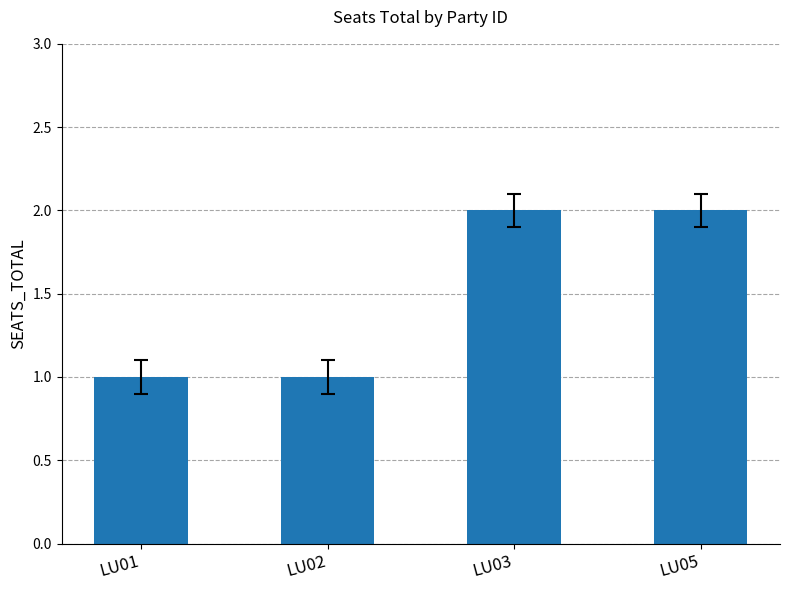

What is the sum of all values?

6